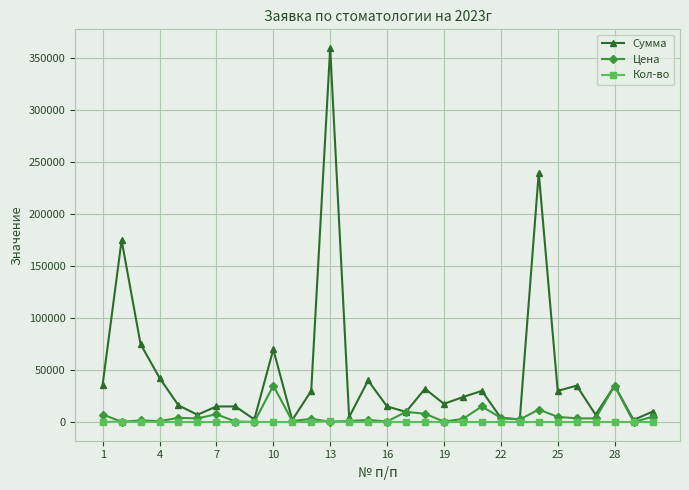

In Сумма, how many points are lower than both neighbors (excluding endpoints)?

10